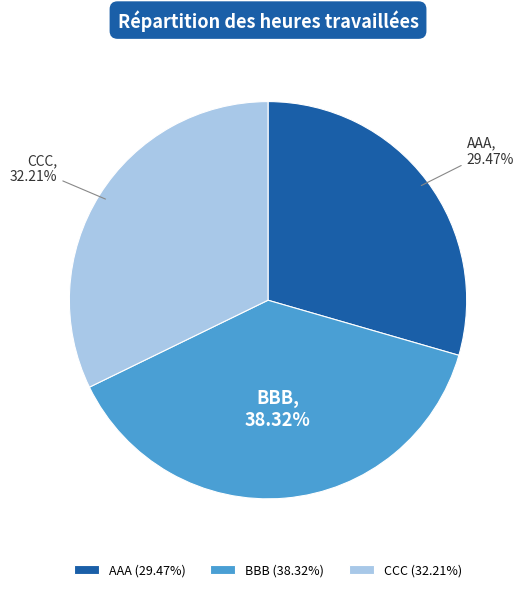

Is there any slice that represents more than half of the pie?

No